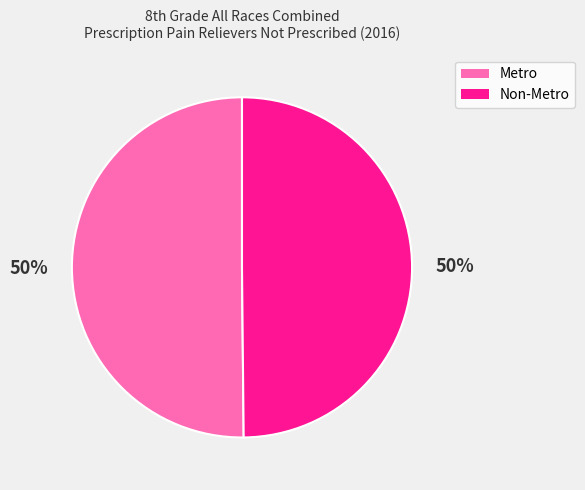

How many slices are in this pie chart?

2